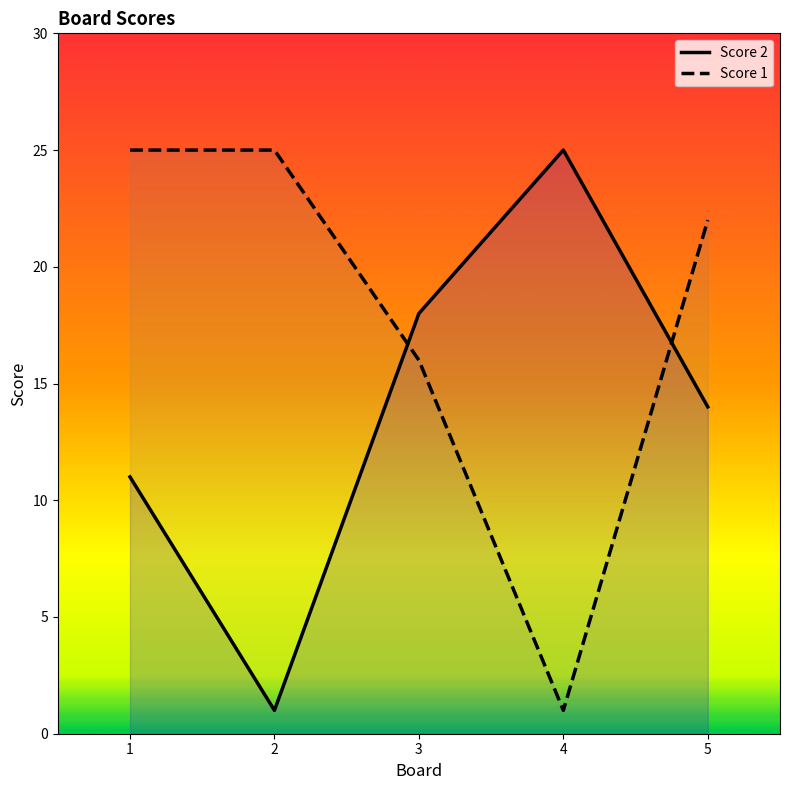

Rank the categories by Score 1 value from lowest to highest.

4, 3, 5, 1, 2